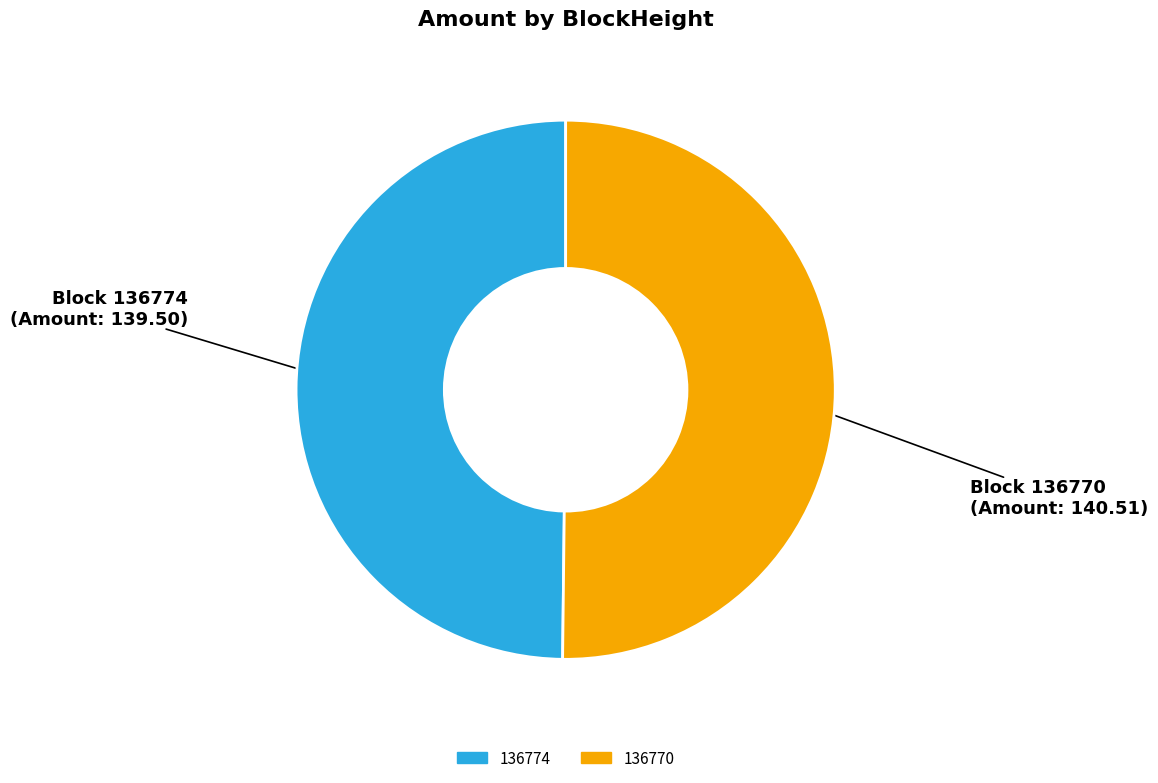

How many segments does this pie chart have?

2